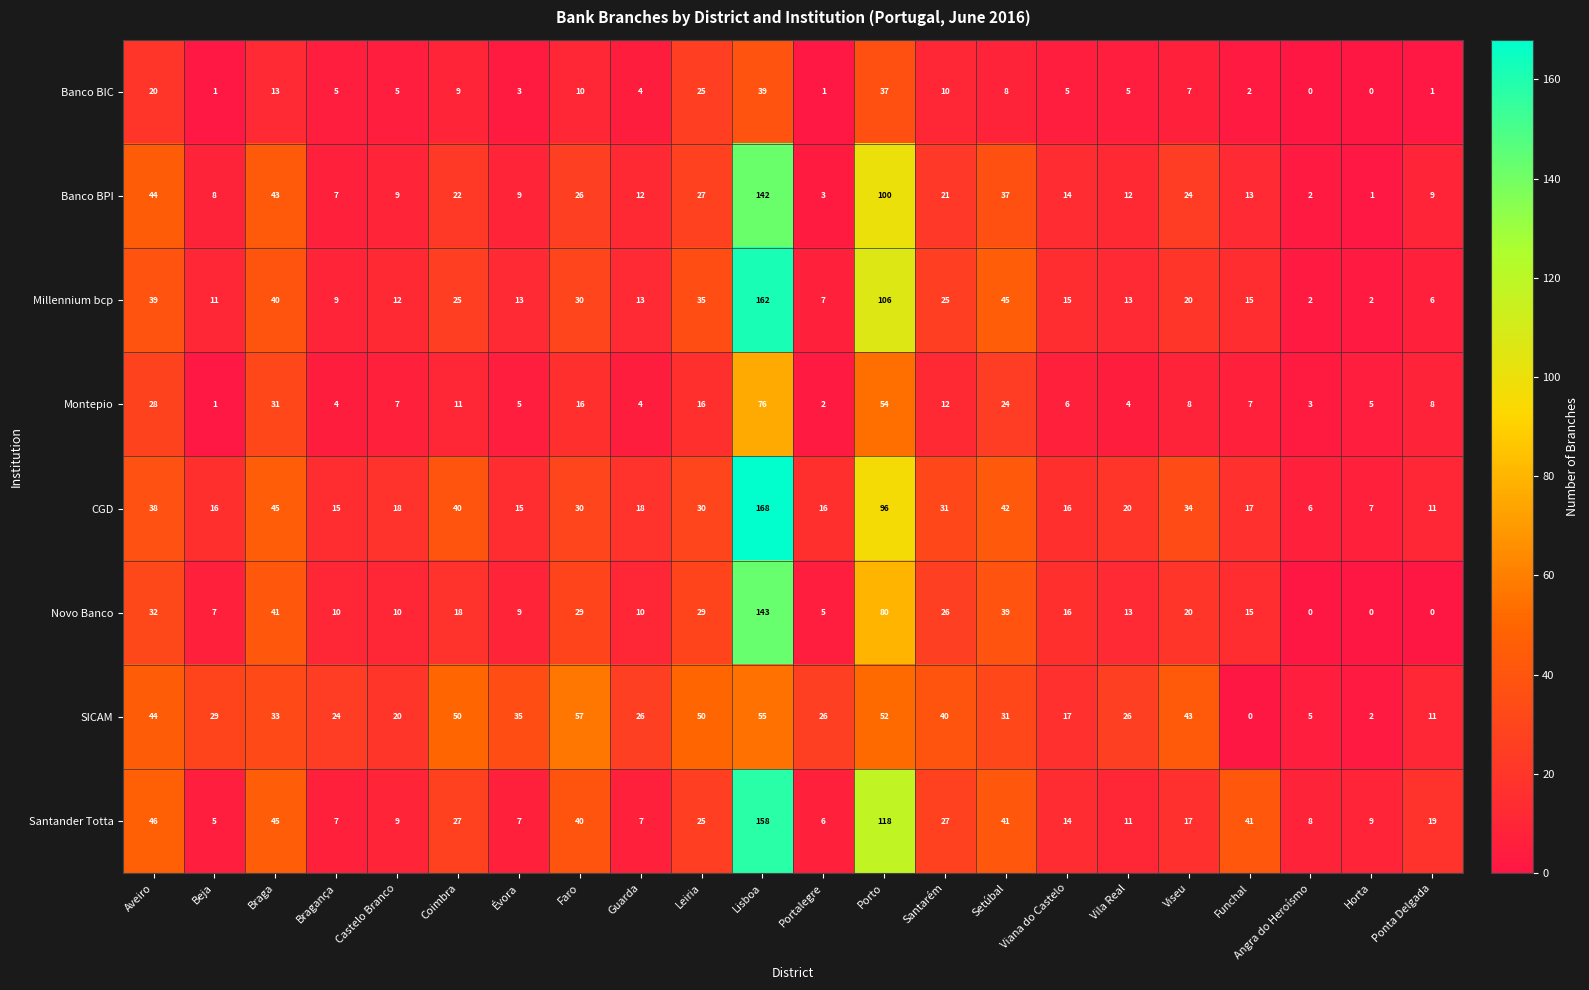

How many distinct data groups are displayed?

8